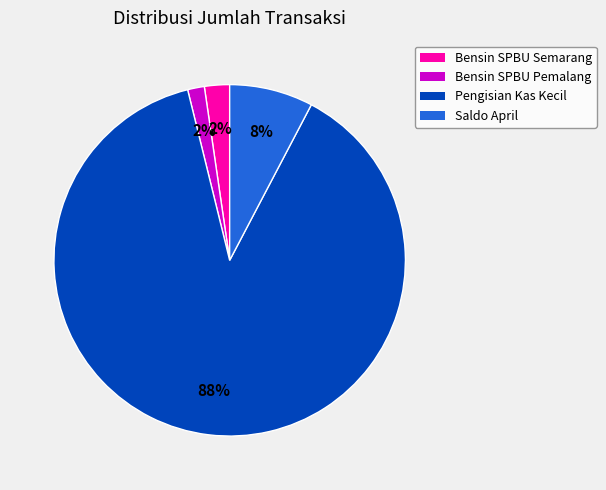

Do Saldo April and Pengisian Kas Kecil together represent more than half of the pie?

Yes